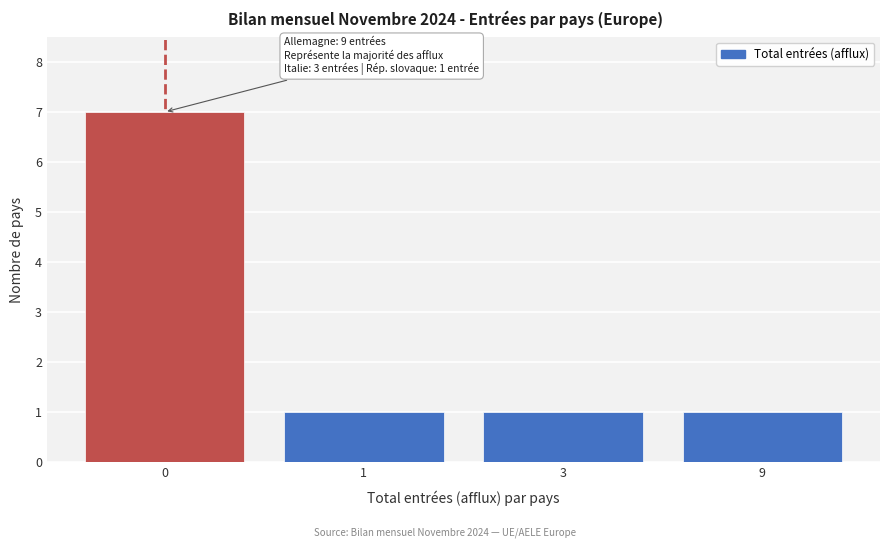

Reading right to left, what are all the values shown in this chart?

1	1	1	7